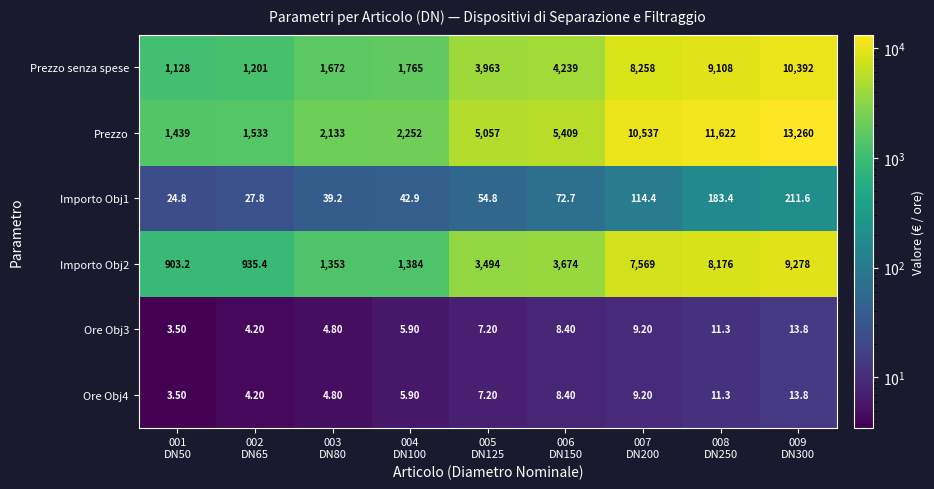

What is the total value across all series at 003
DN80?

5206.8